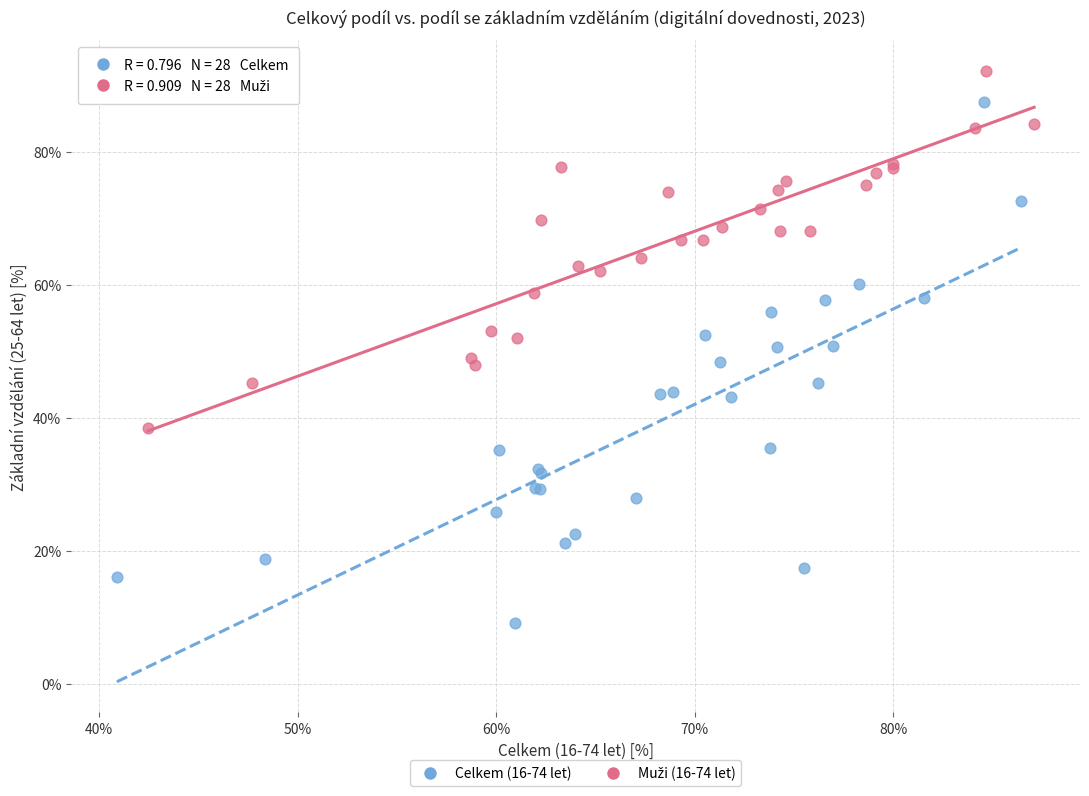

Which series has the widest spread of Y values?

Celkem (16-74 let)